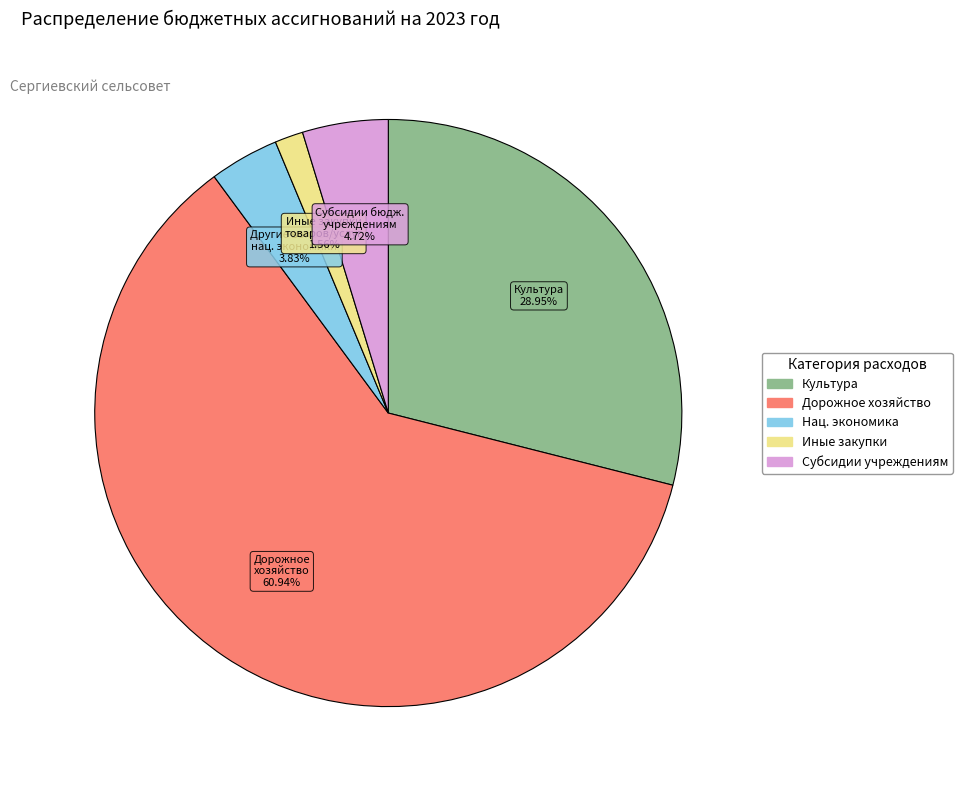

Is there a majority slice in this chart?

Yes